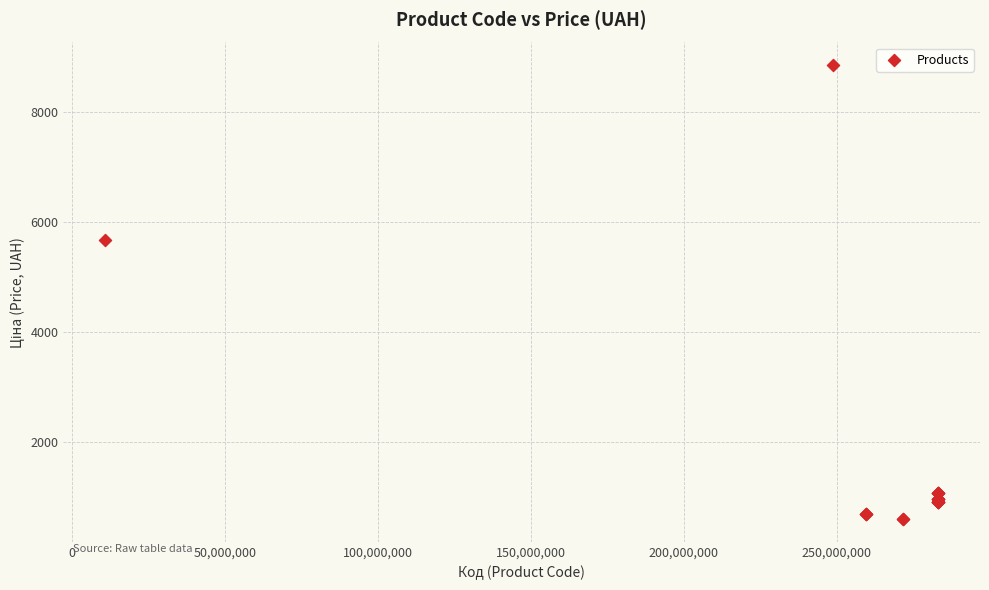

What Y value in the scatter plot is closest to 4723?

5673.8